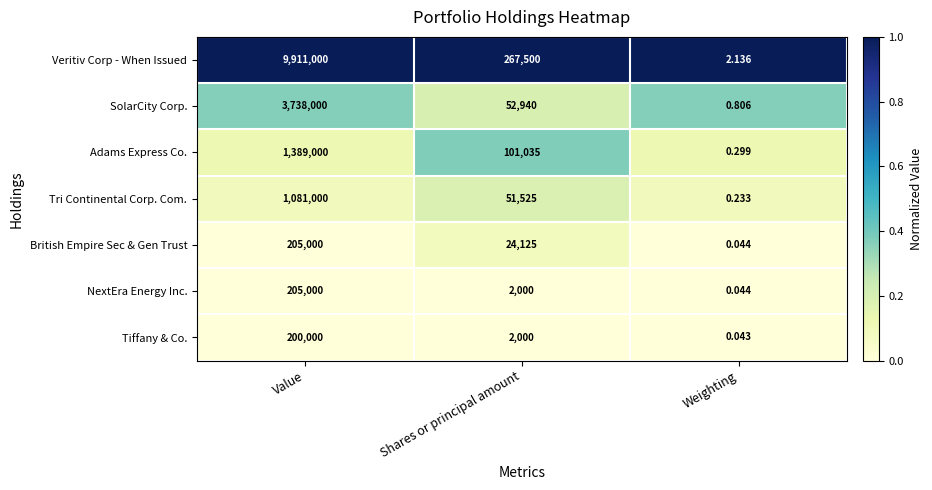

How many distinct data groups are displayed?

7